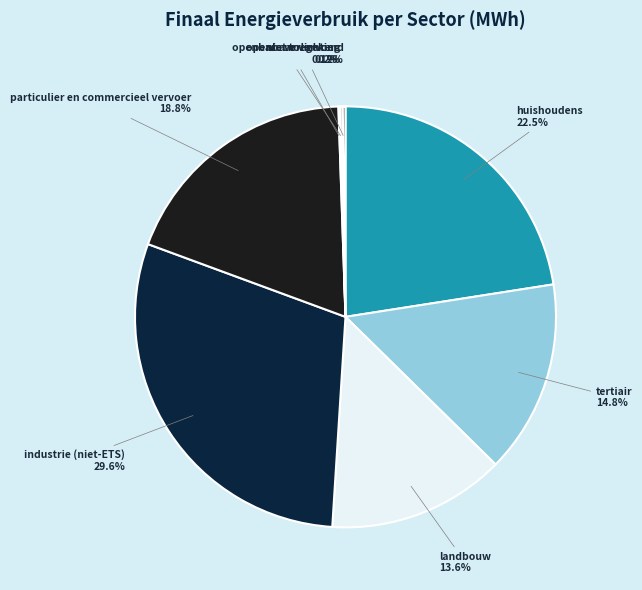

True or false: particulier en commercieel vervoer accounts for 25% of the total.

False